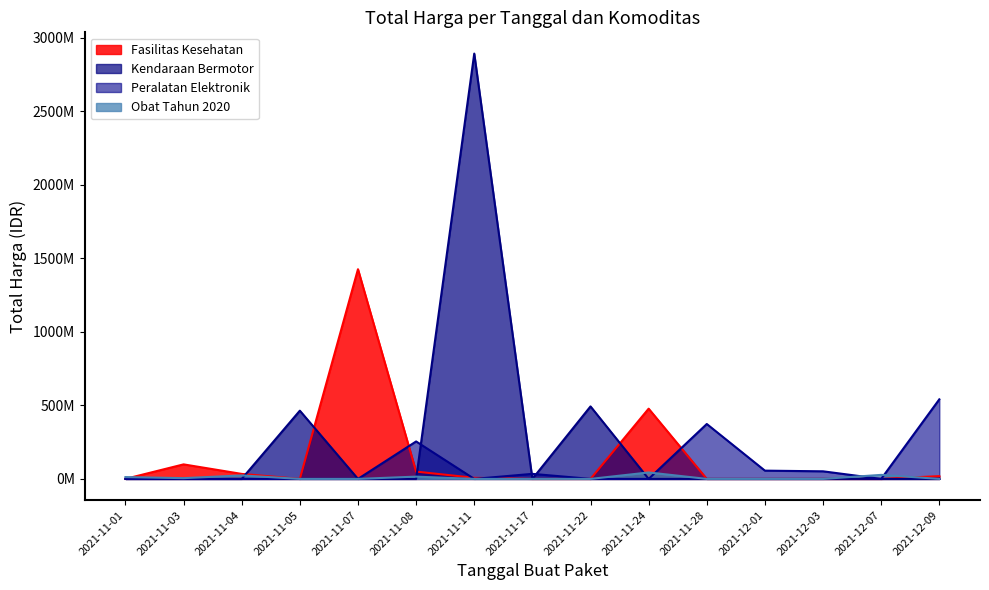

Does the chart display data point markers on the line(s)?

No